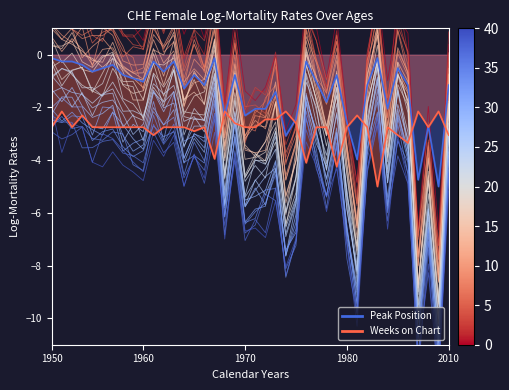

Which series changed the most between 2 and 14?

Peak Position